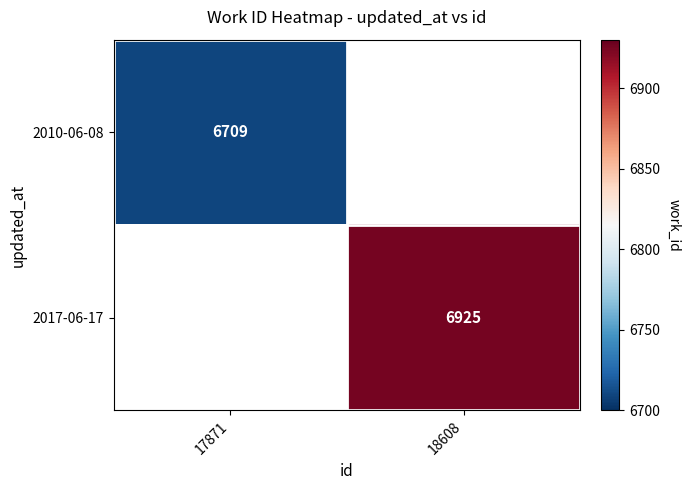

The 2017-06-17 series shows 6925 at 18608. True or false?

True